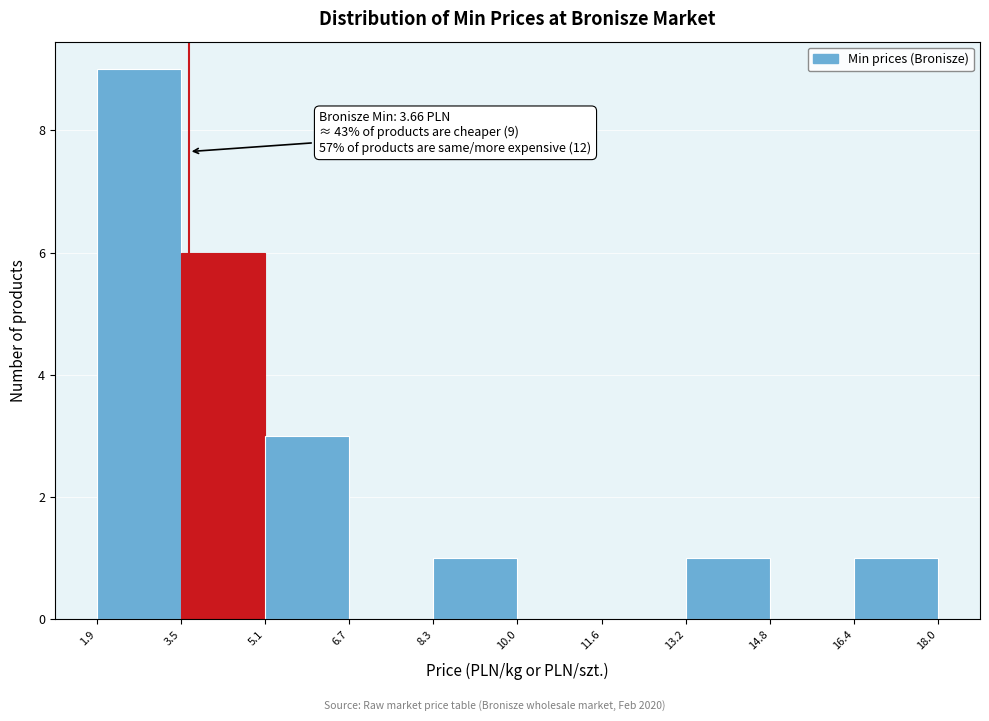

Which range on the x-axis has the tallest bar?

1.9 to 3.5